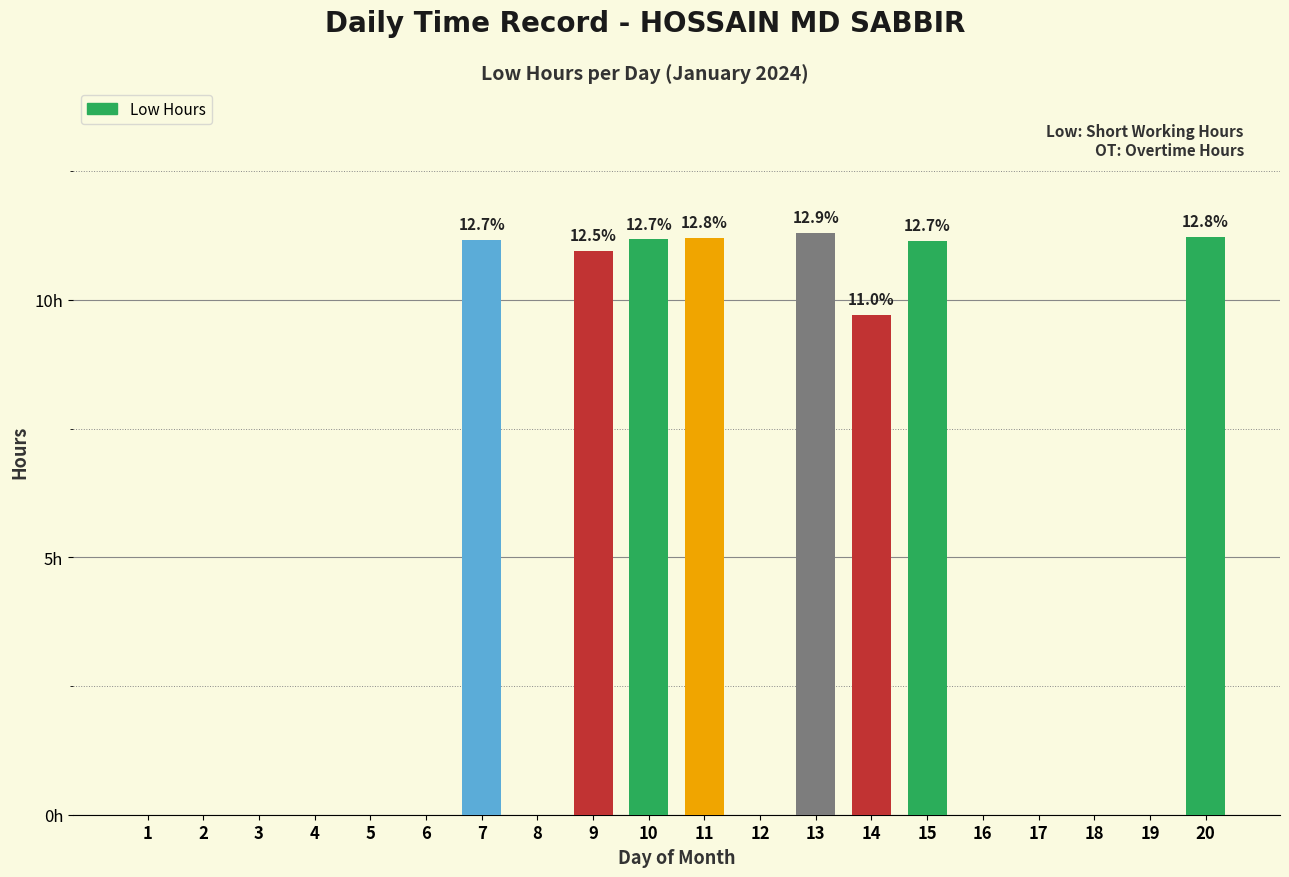

Rank the categories by value from highest to lowest.

13, 20, 11, 10, 7, 15, 9, 14, 1, 2, 3, 4, 5, 6, 8, 12, 16, 17, 18, 19